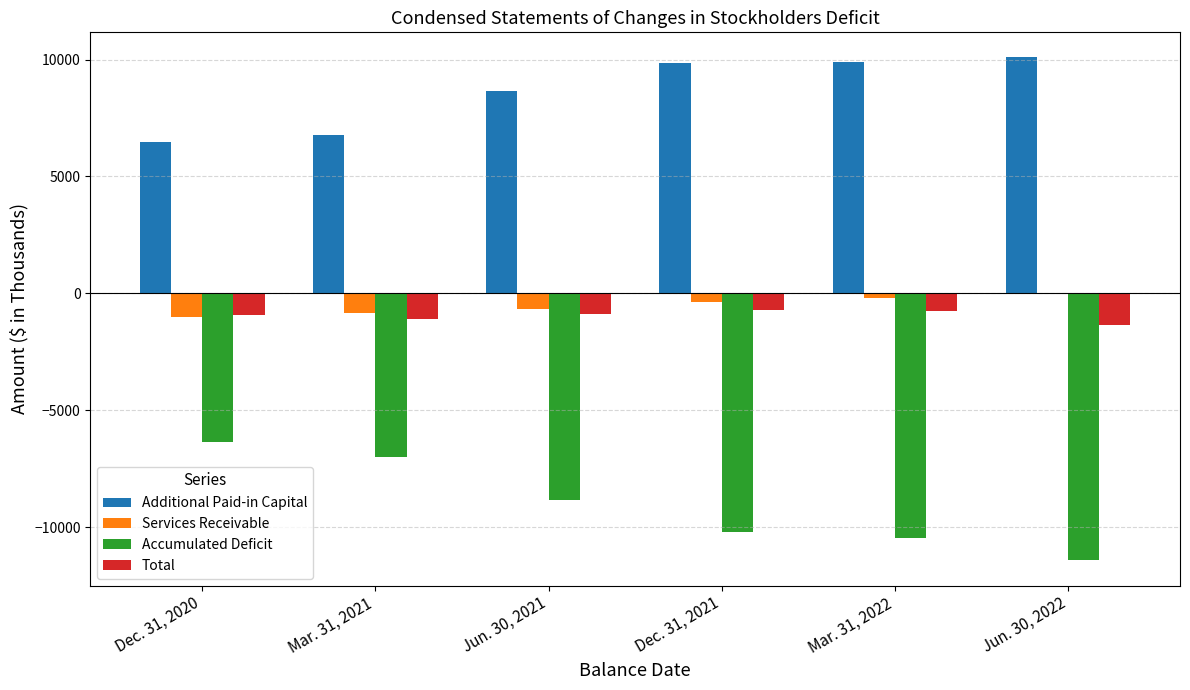

Between Jun. 30, 2021 and Jun. 30, 2022, which series saw the biggest shift?

Accumulated Deficit